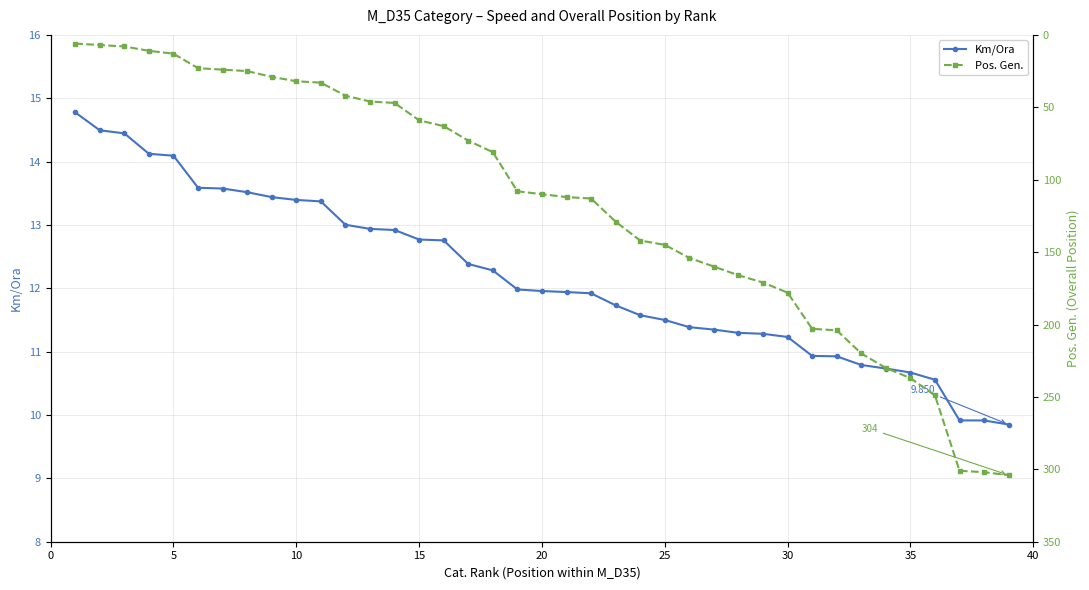

What is the average value of the Km/Ora series?

12.2